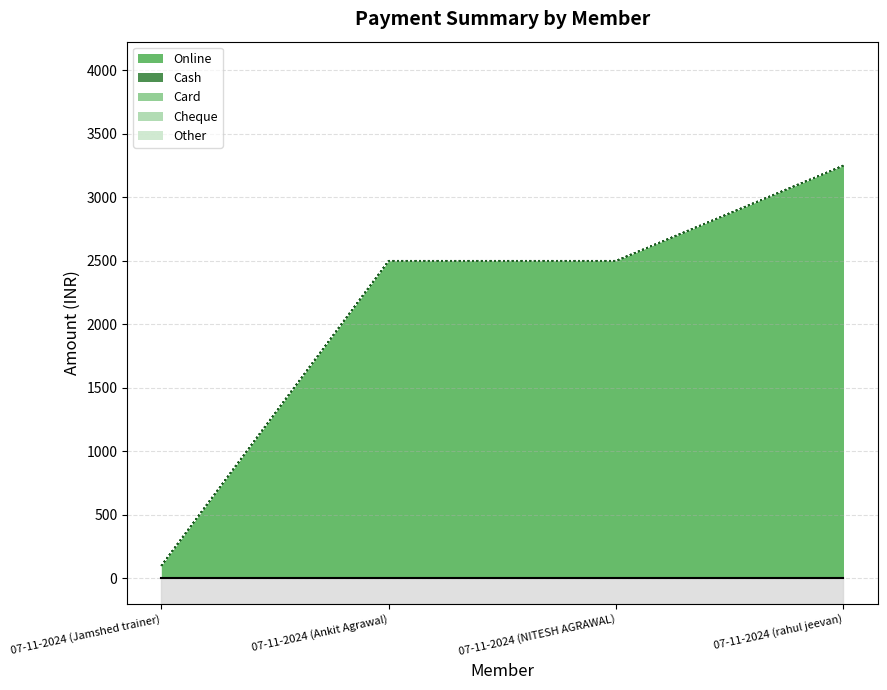

Rank the categories by Card value from highest to lowest.

07-11-2024 (Jamshed trainer), 07-11-2024 (Ankit Agrawal), 07-11-2024 (NITESH AGRAWAL), 07-11-2024 (rahul jeevan)